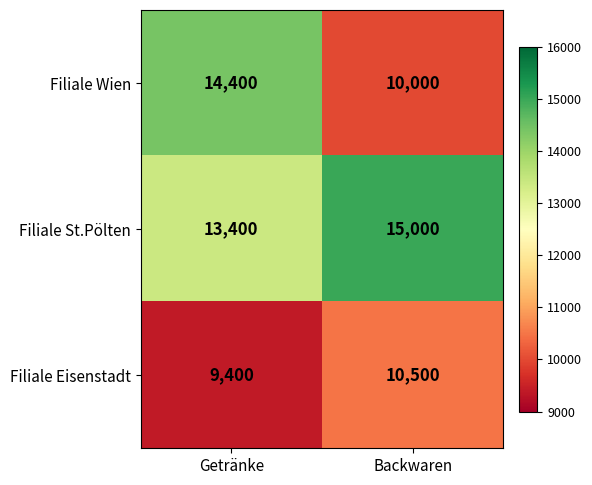

At which label is Filiale St.Pölten closest to 14200?

Getränke